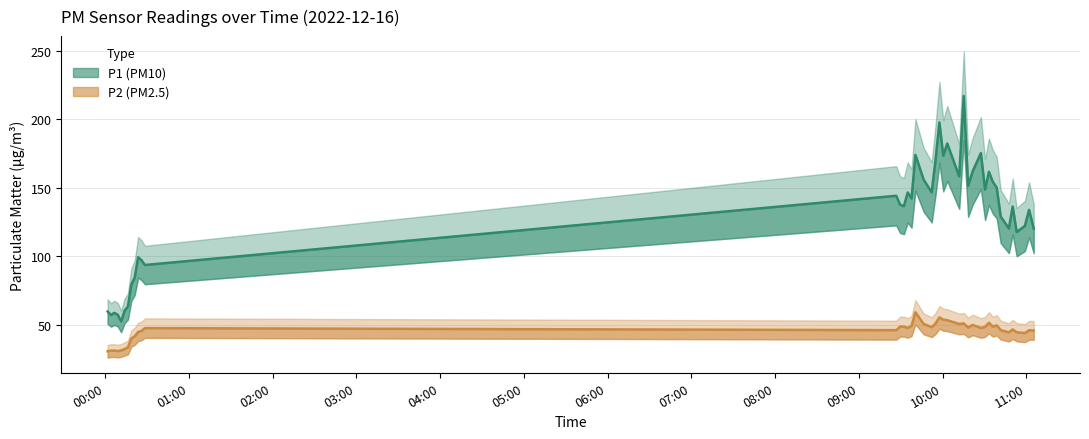

Reading left to right, transcribe all the data shown in this chart.

P1 (PM10): 59.5	57.0	58.6	57.2	52.3	60.0	63.2	79.1	84.3	99.2	97.0	93.5	144.1	137.6	136.5	146.5	142.1	173.9	155.8	146.6	170.3	197.6	173.3	182.2	158.2	216.9	151.3	161.9	175.2	148.7	161.6	154.2	150.0	128.9	120.2	136.3	117.6	122.0	133.8	120.2
P2 (PM2.5): 30.6	31.0	31.1	30.7	31.2	32.2	33.3	39.9	41.5	44.6	45.4	47.5	46.0	48.5	48.5	47.6	49.0	59.0	50.5	48.1	50.9	55.3	53.6	53.2	50.5	50.9	47.9	49.8	47.5	48.4	51.4	48.5	49.5	46.0	44.3	46.5	44.5	43.8	45.9	45.8